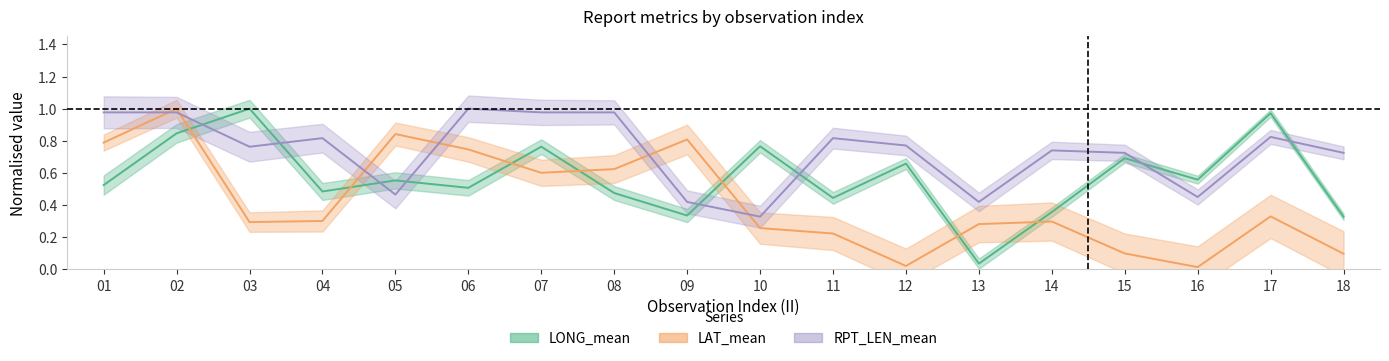

What value does the LONG_mean series have at 18?

0.3